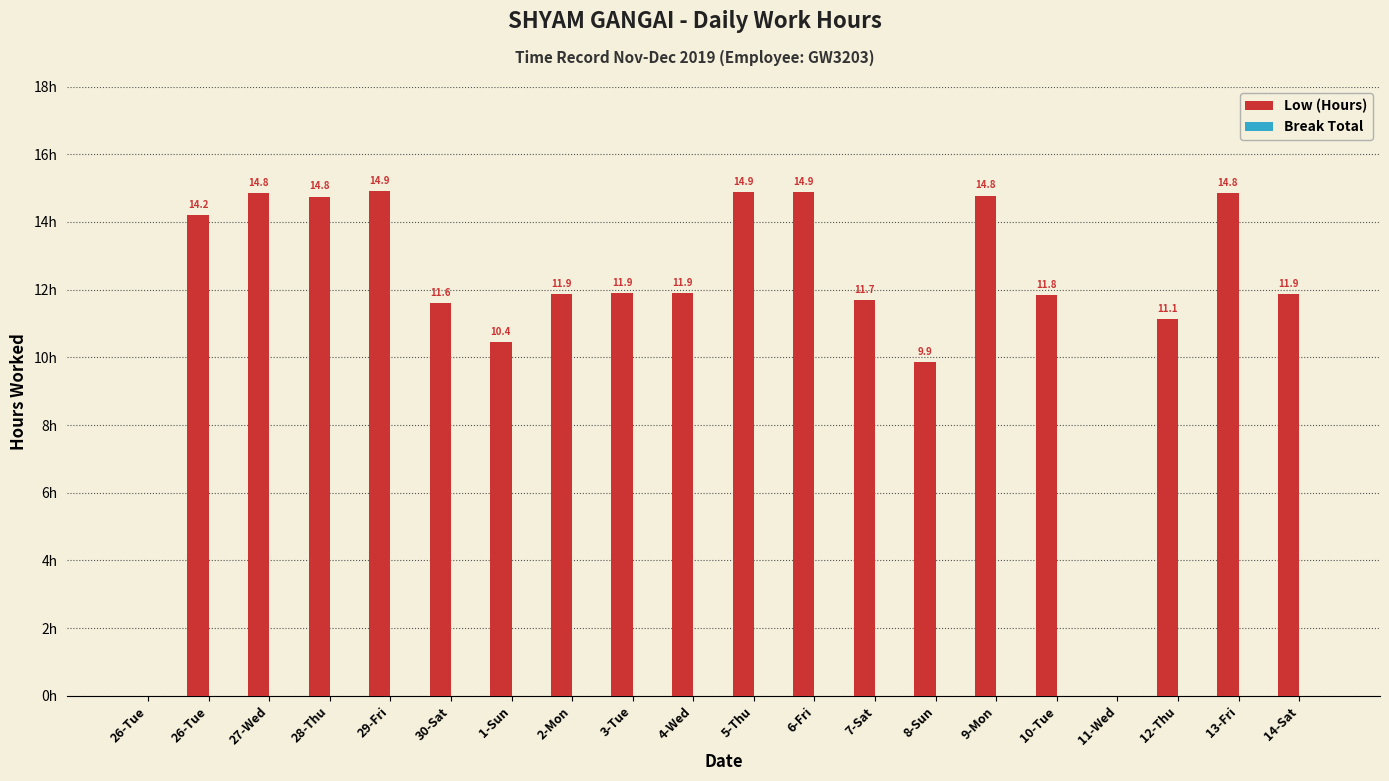

What is the greatest value displayed?

14.9